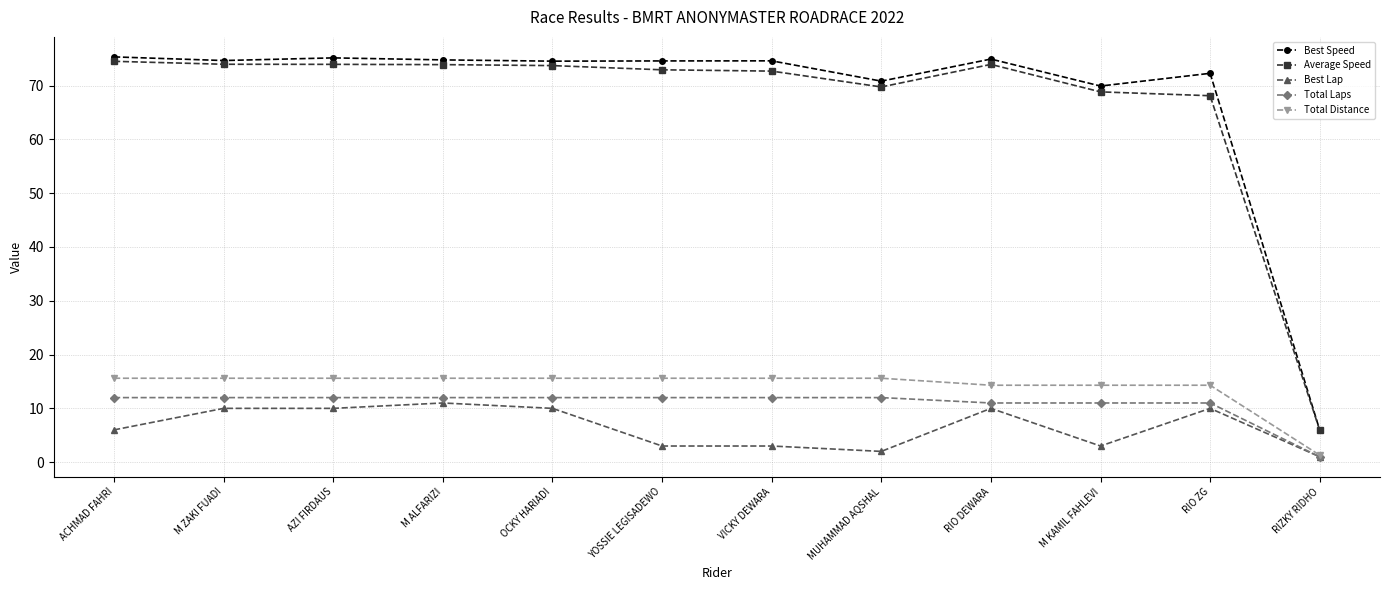

Is the value of Total Laps at YOSSIE LEGISADEWO greater than the value of Total Distance at VICKY DEWARA?

No